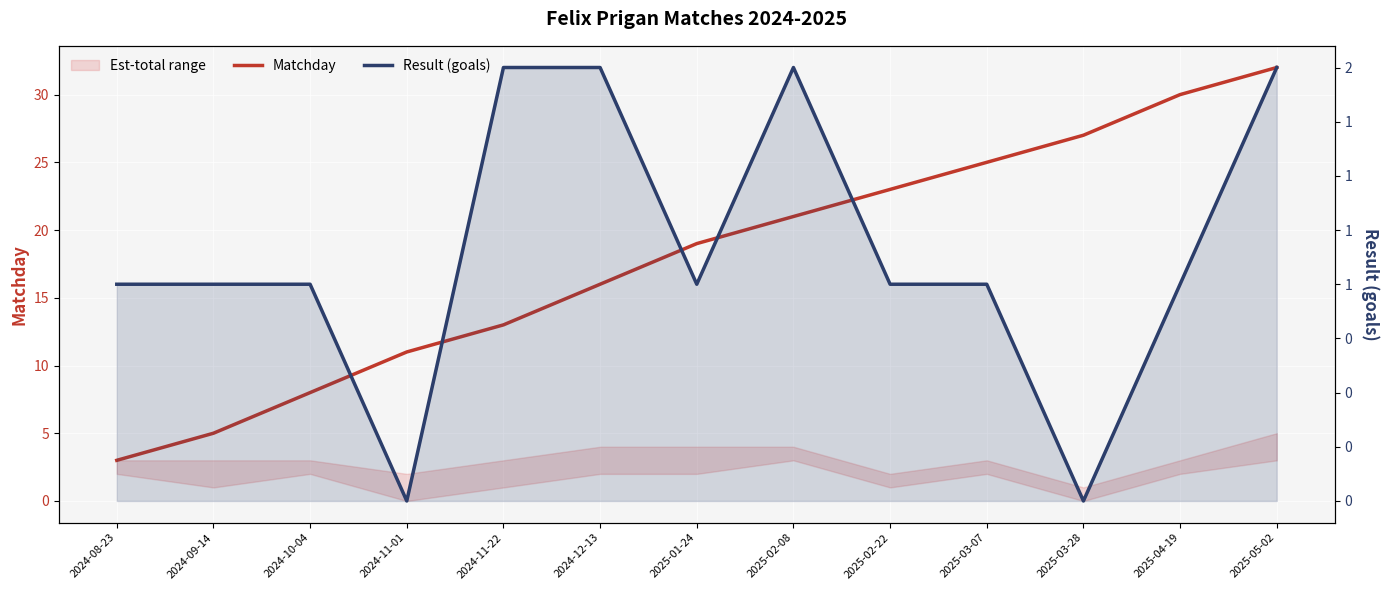

At which label does Matchday reach its peak?

2025-05-02